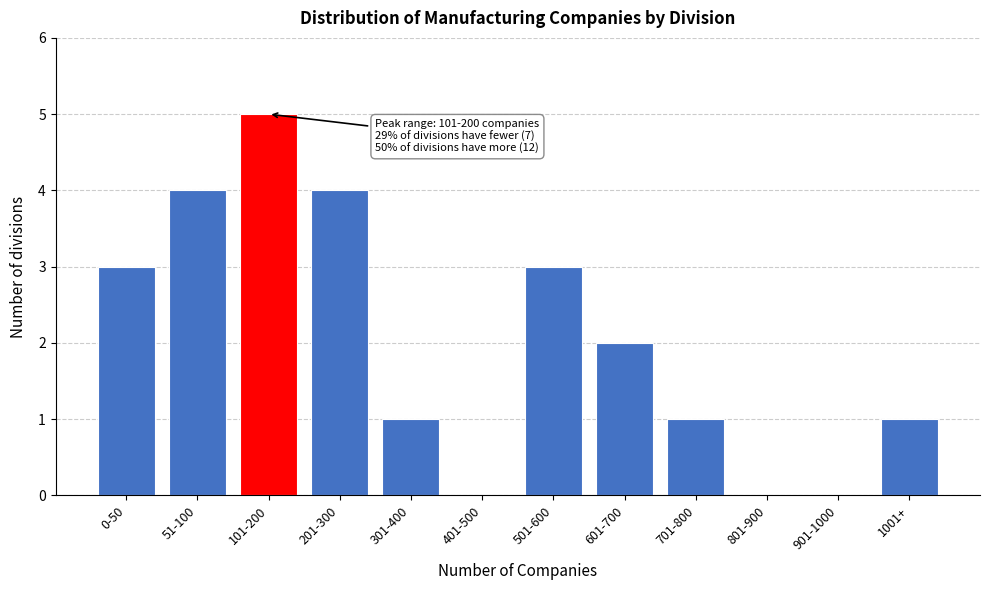

Reading left to right, transcribe all the data shown in this chart.

0-50=3	51-100=4	101-200=5	201-300=4	301-400=1	401-500=0	501-600=3	601-700=2	701-800=1	801-900=0	901-1000=0	1001+=1